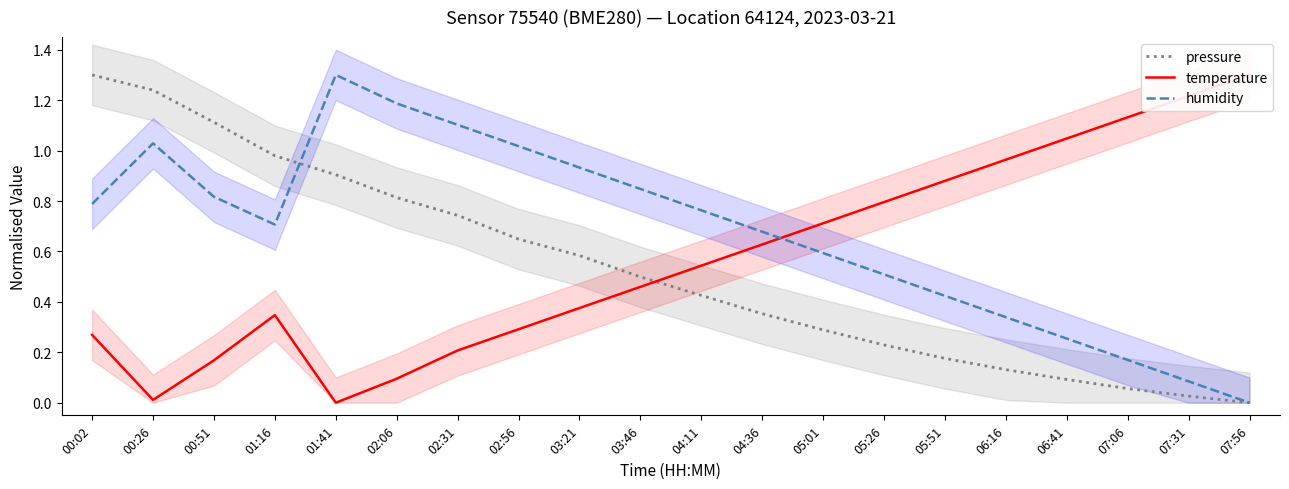

Reading left to right, what are all the values shown in this chart?

pressure: 00:02=1.3	00:26=1.2	00:51=1.1	01:16=1.0	01:41=0.9	02:06=0.8	02:31=0.7	02:56=0.6	03:21=0.6	03:46=0.5	04:11=0.4	04:36=0.4	05:01=0.3	05:26=0.2	05:51=0.2	06:16=0.1	06:41=0.1	07:06=0.1	07:31=0.0	07:56=0.0
temperature: 00:02=0.3	00:26=0.0	00:51=0.2	01:16=0.3	01:41=0.0	02:06=0.1	02:31=0.2	02:56=0.3	03:21=0.4	03:46=0.5	04:11=0.5	04:36=0.6	05:01=0.7	05:26=0.8	05:51=0.9	06:16=1.0	06:41=1.0	07:06=1.1	07:31=1.2	07:56=1.3
humidity: 00:02=0.8	00:26=1.0	00:51=0.8	01:16=0.7	01:41=1.3	02:06=1.2	02:31=1.1	02:56=1.0	03:21=0.9	03:46=0.8	04:11=0.8	04:36=0.7	05:01=0.6	05:26=0.5	05:51=0.4	06:16=0.3	06:41=0.3	07:06=0.2	07:31=0.1	07:56=0.0